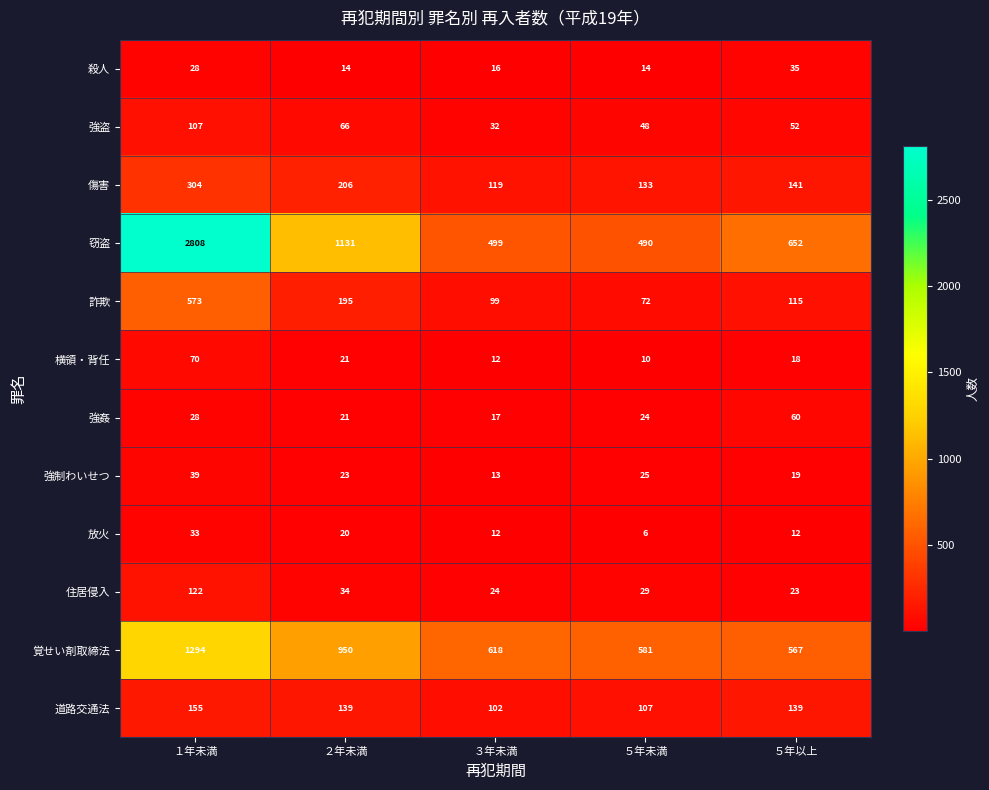

At which label does 強制わいせつ first exceed 23?

１年未満